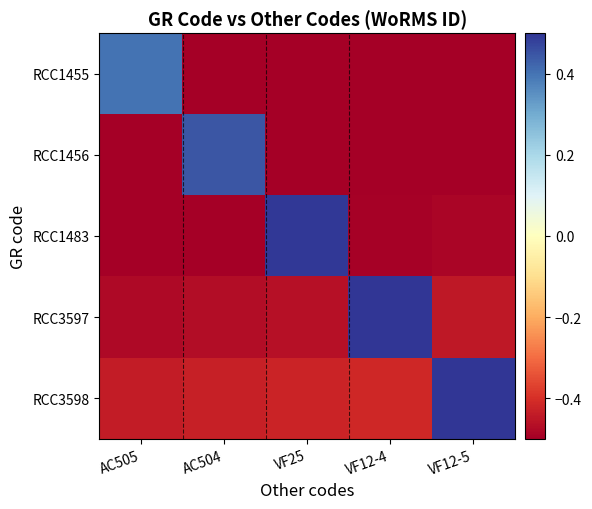

Rank the series by their average value, from lowest to highest.

RCC1455, RCC1456, RCC1483, RCC3597, RCC3598